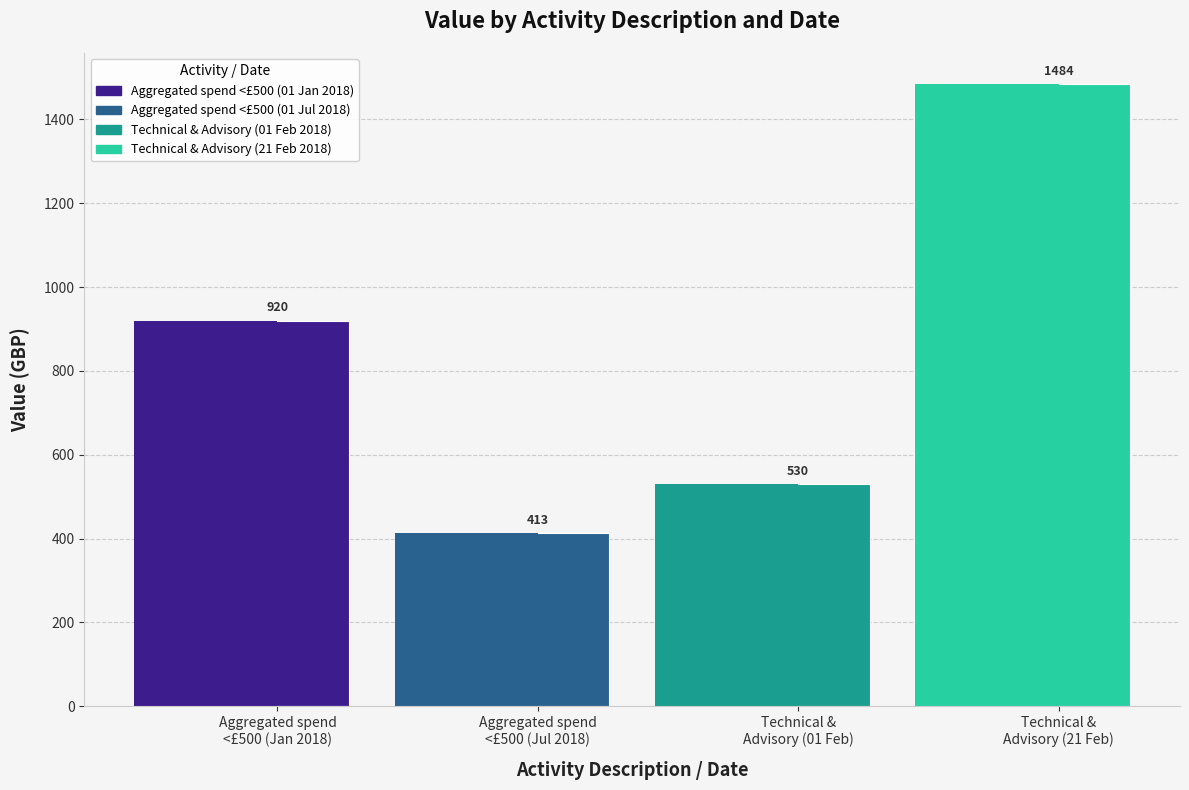

True or false: Aggregated spend of less than £500 - Fi… has a value of 413 at 01 Jul 2018.

True